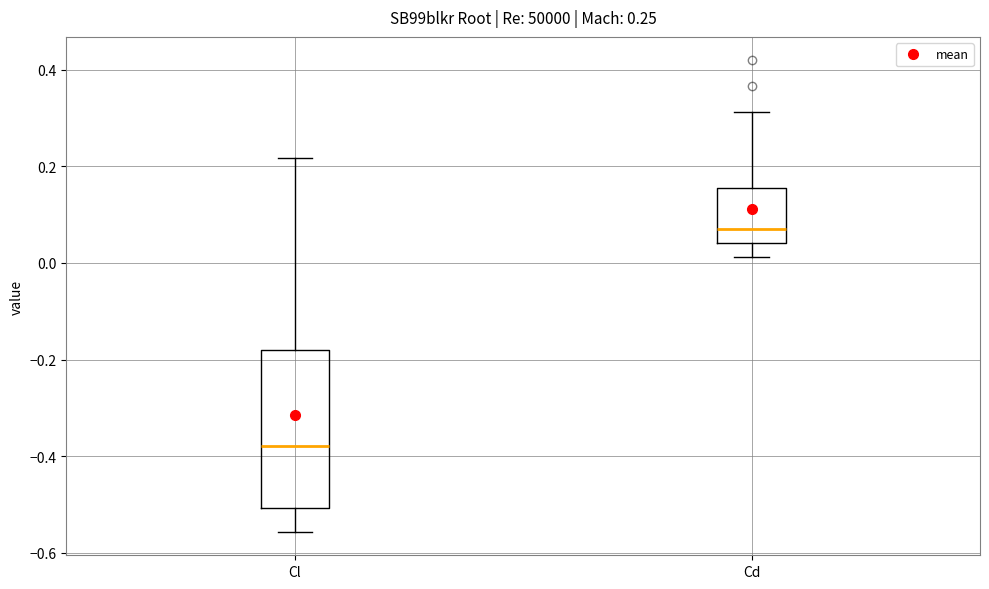

Which box has the highest median line?

Cd